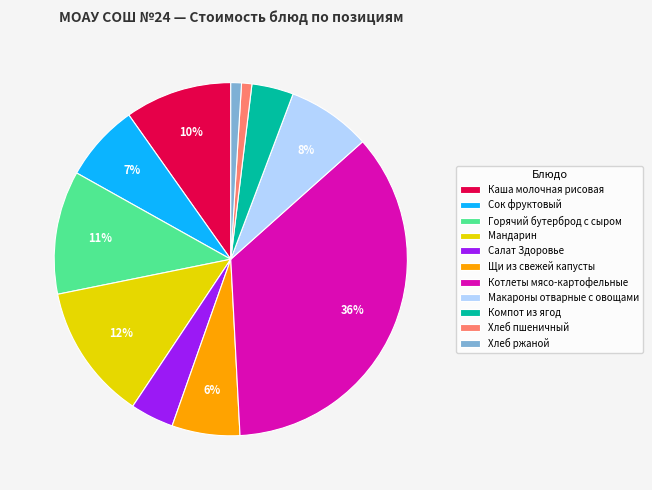

The Щи из свежей капусты slice represents 18% of the pie. True or false?

False